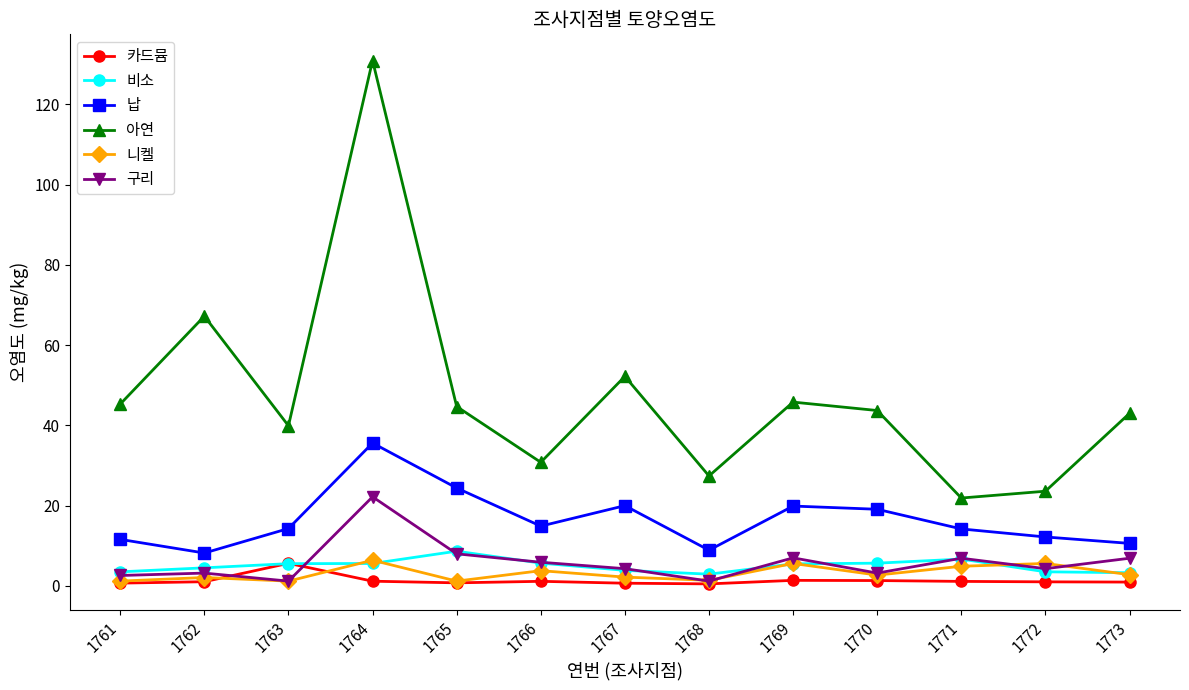

What is the spread (max minus min) of values at 1765?

43.9